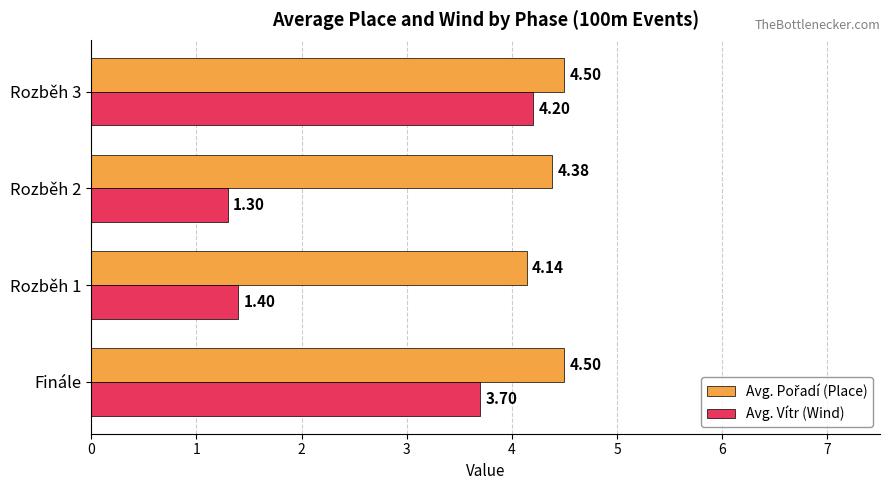

What is the total value across all series at Rozběh 2?

5.7